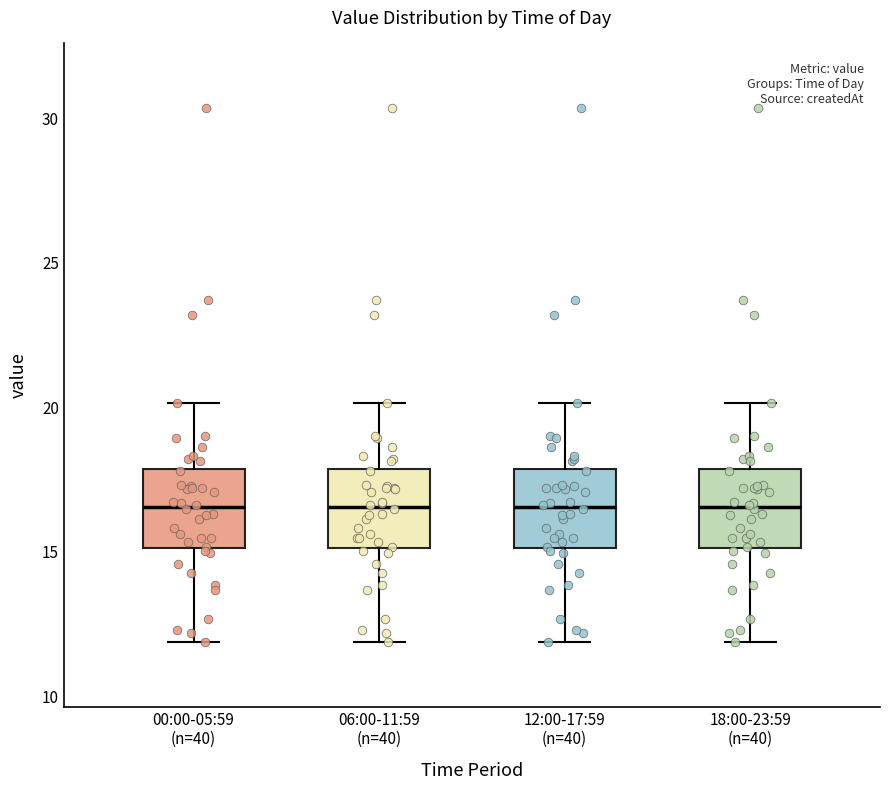

Reading left to right, read every box against the y-axis: the position of its median line, the range the box covers, and the ends of its whiskers. The values are not printed on the chart, so give them approximately, as read against the axis.

00:00-05:59 (n=40): median 16.5, box 15.0 to 18.0, whiskers 12.0 to 20.0
06:00-11:59 (n=40): median 16.5, box 15.0 to 18.0, whiskers 12.0 to 20.0
12:00-17:59 (n=40): median 16.5, box 15.0 to 18.0, whiskers 12.0 to 20.0
18:00-23:59 (n=40): median 16.5, box 15.0 to 18.0, whiskers 12.0 to 20.0